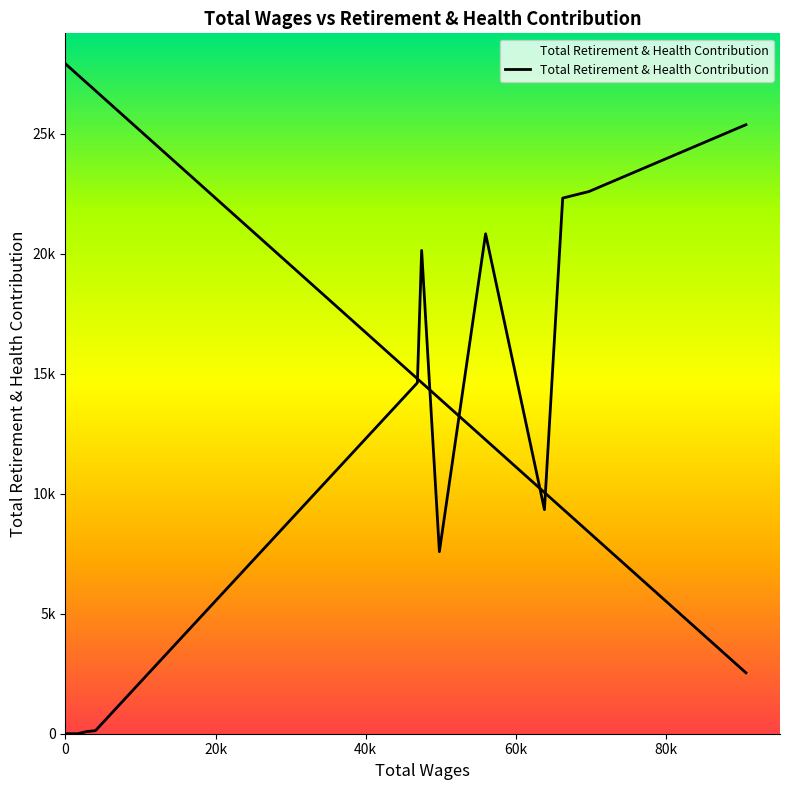

What is the difference between the values at 4006.0 and 46896.0?

14500